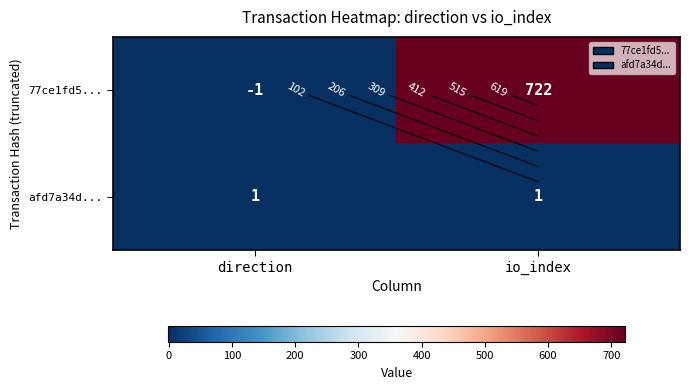

At which category is the sum across all series the highest?

io_index